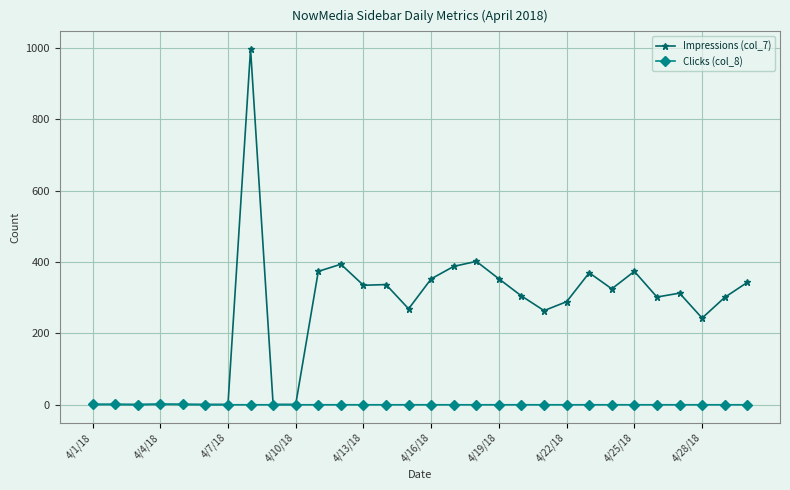

List the series in order of their peak value, lowest first.

Clicks (col_8), Impressions (col_7)